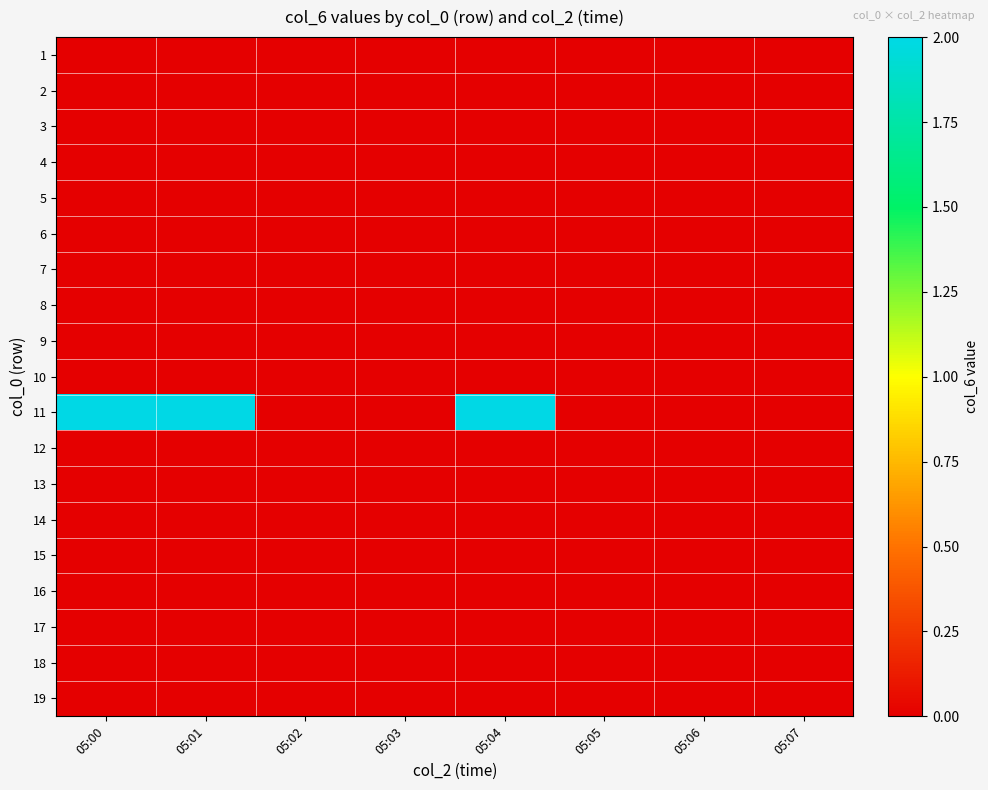

Which has a higher value, 05:00 or 05:07?

05:00